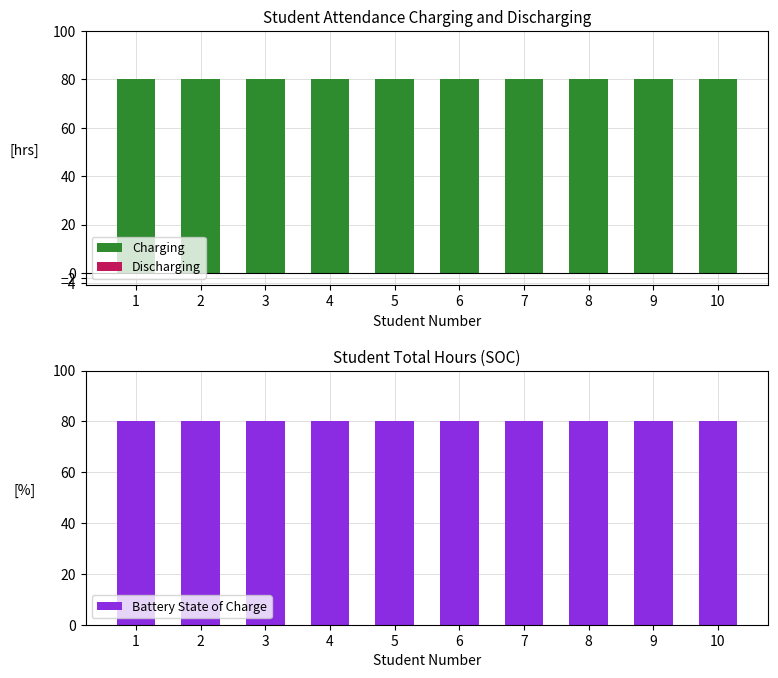

Between 1 and 6, which series saw the biggest shift?

Charging